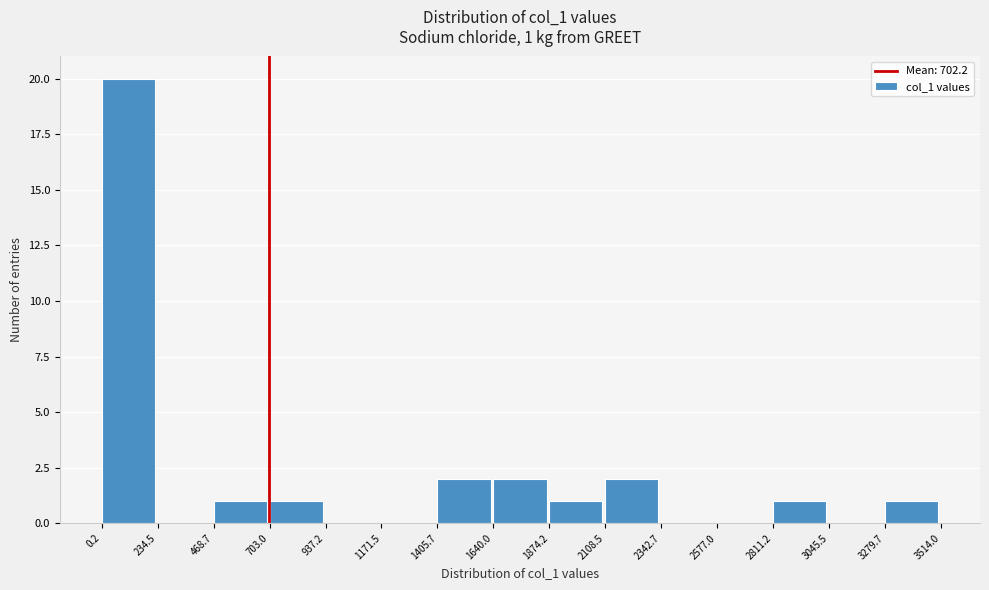

Over which range of the x-axis is the bar tallest?

0.2 to 234.5